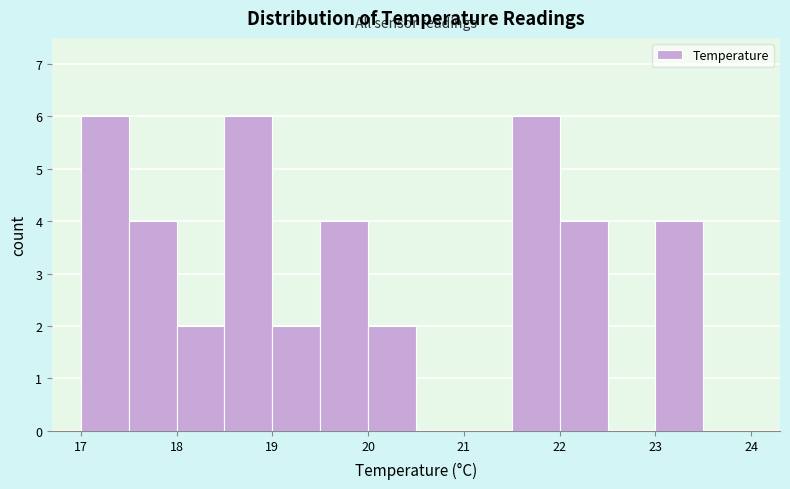

Reading left to right, transcribe this chart: for each bar, give the range it covers on the x-axis and its height. The values are not printed on the chart, so give them approximately, as read against the axis.

17.0 to 17.5: 6
17.5 to 18.0: 4
18.0 to 18.5: 2
18.5 to 19.0: 6
19.0 to 19.5: 2
19.5 to 20.0: 4
20.0 to 20.5: 2
20.5 to 21.0: 0
21.0 to 21.5: 0
21.5 to 22.0: 6
22.0 to 22.5: 4
22.5 to 23.0: 0
23.0 to 23.5: 4
23.5 to 24.0: 0